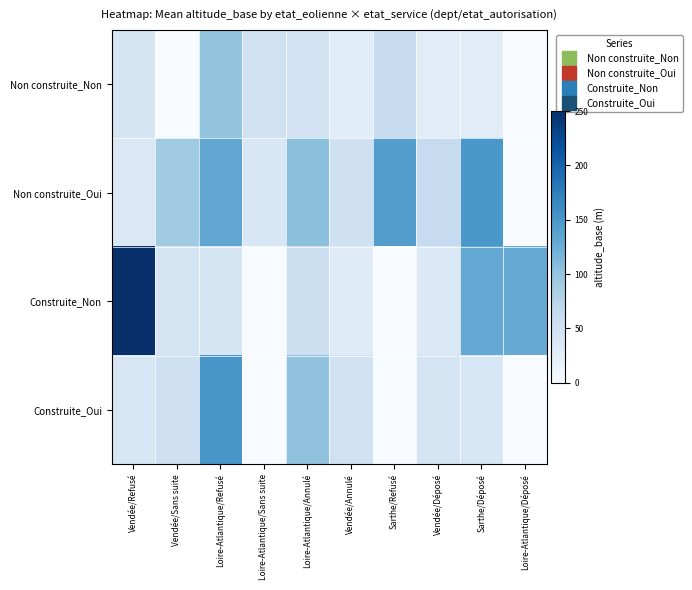

Rank the series by their maximum value, from highest to lowest.

Construite_Non, Construite_Oui, Non construite_Oui, Non construite_Non